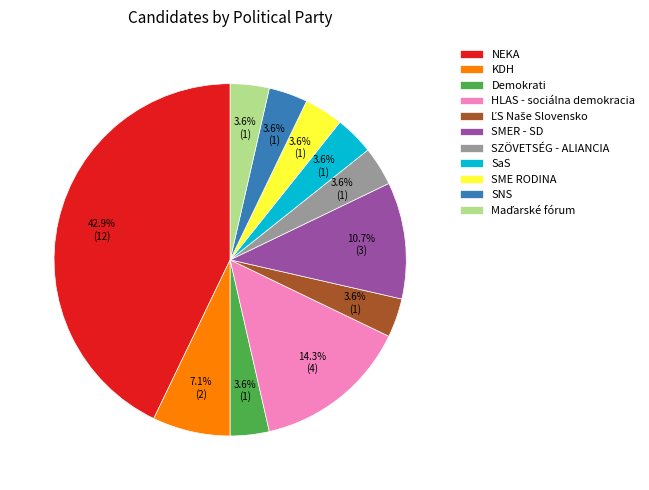

Which slice is the largest?

NEKA